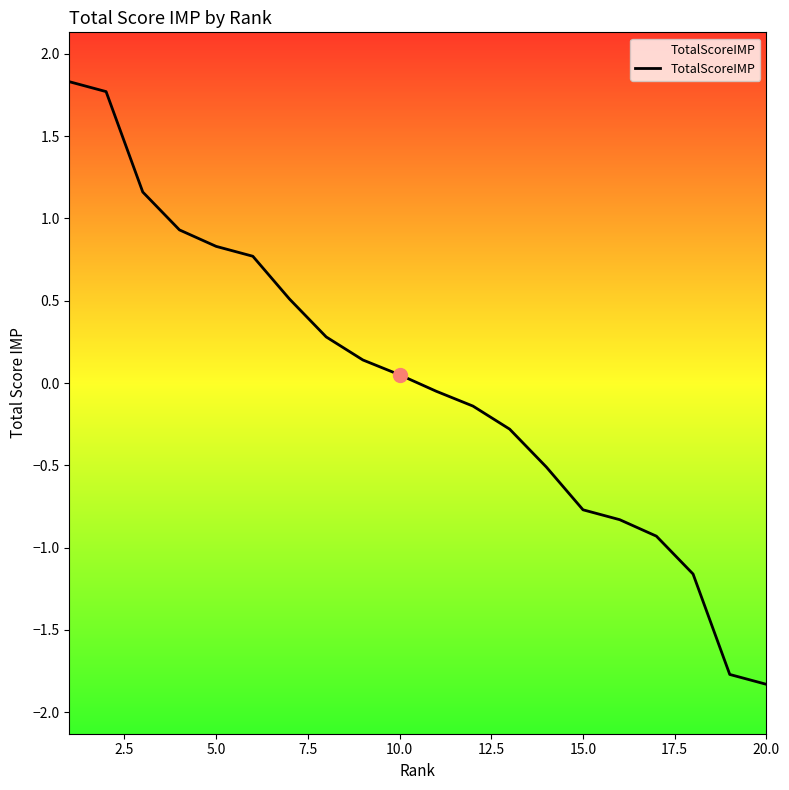

What is the maximum value shown in the chart?

1.8